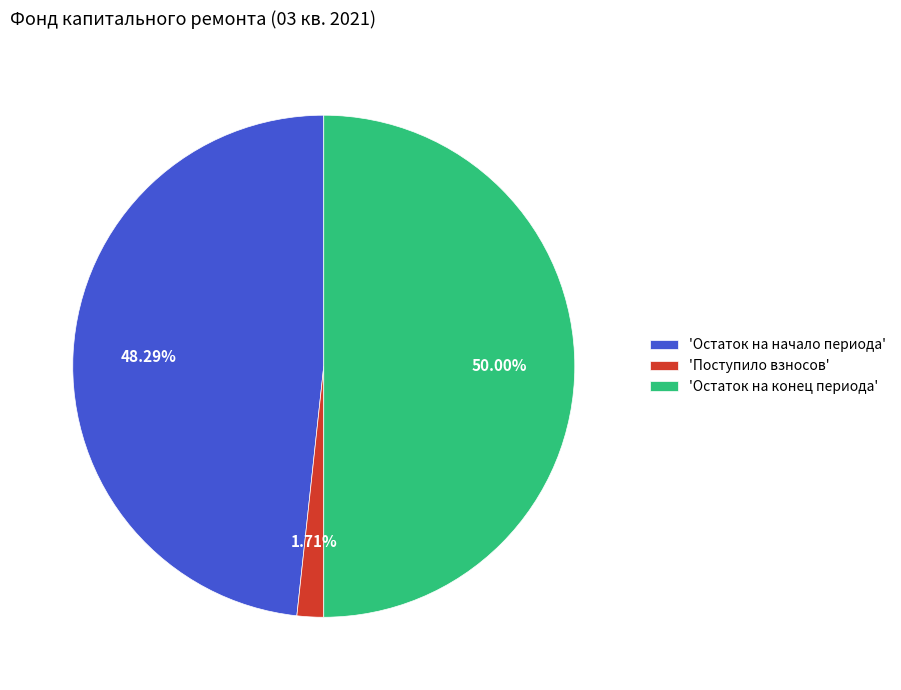

Rank the categories by value from lowest to highest.

'Поступило взносов', 'Остаток на начало периода', 'Остаток на конец периода'